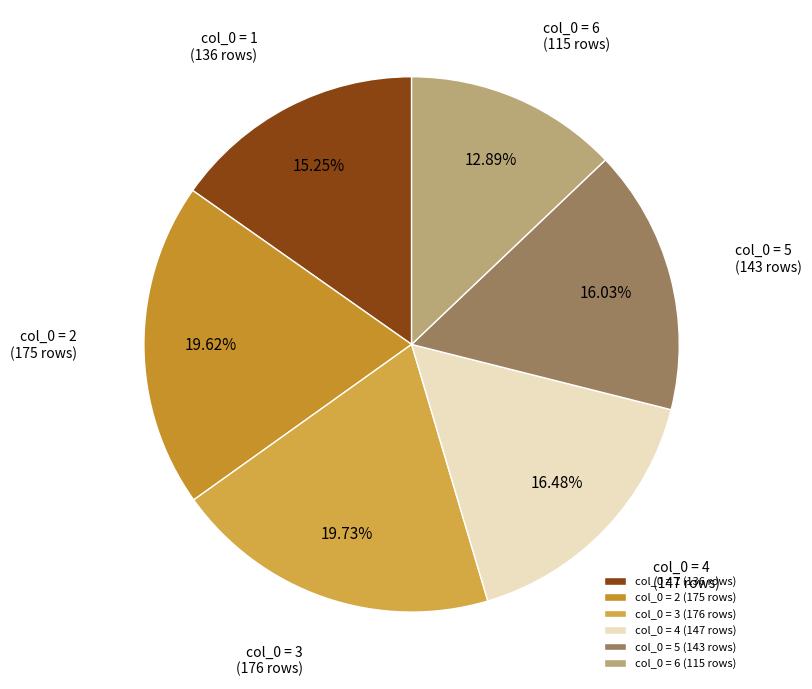

Which has a higher value, col_0 = 6 or col_0 = 1?

col_0 = 1